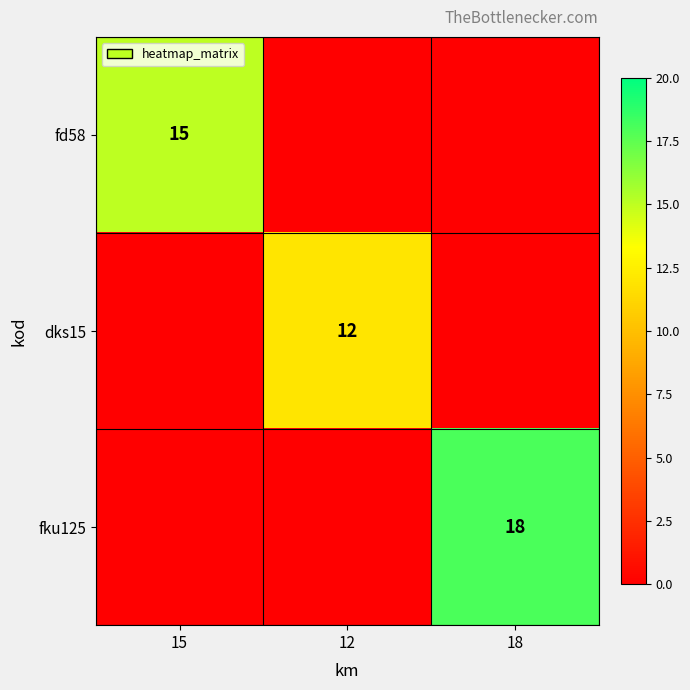

Is the value of dks15 at 12 greater than the value of fd58 at 15?

No